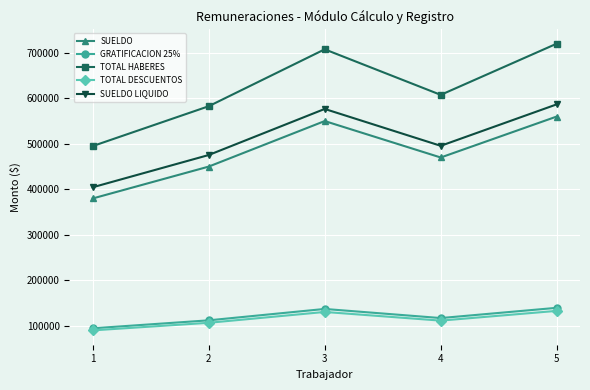

Rank the categories by SUELDO LIQUIDO value from highest to lowest.

5, 3, 4, 2, 1